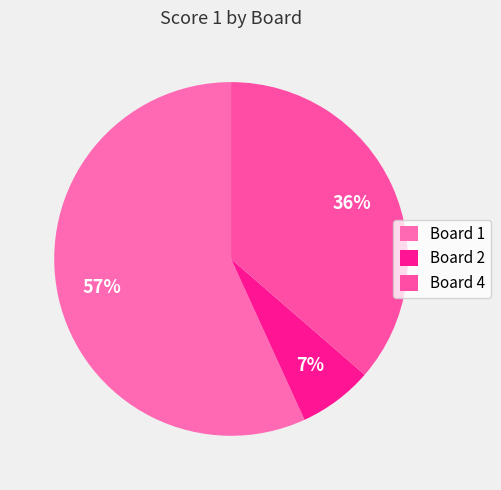

Which category has the smallest portion of the pie?

Board 2